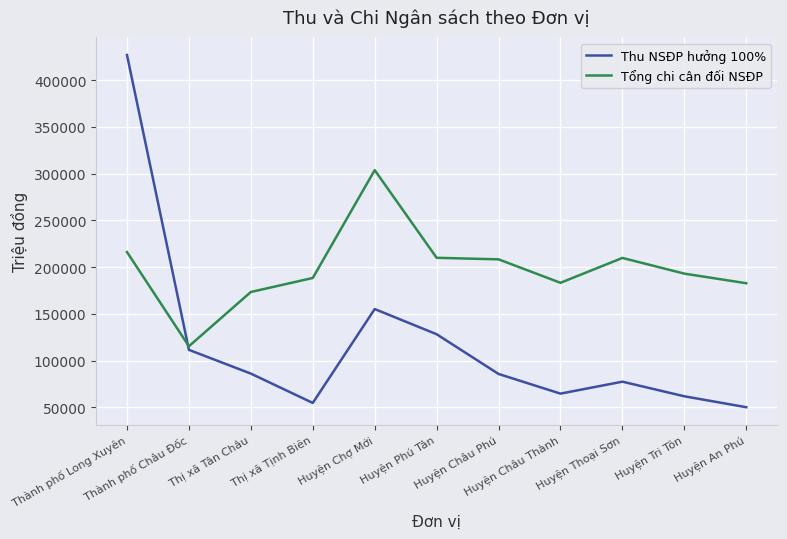

The Thu NSĐP hưởng 100% series shows 111458 at Thành phố Châu Đốc. True or false?

True